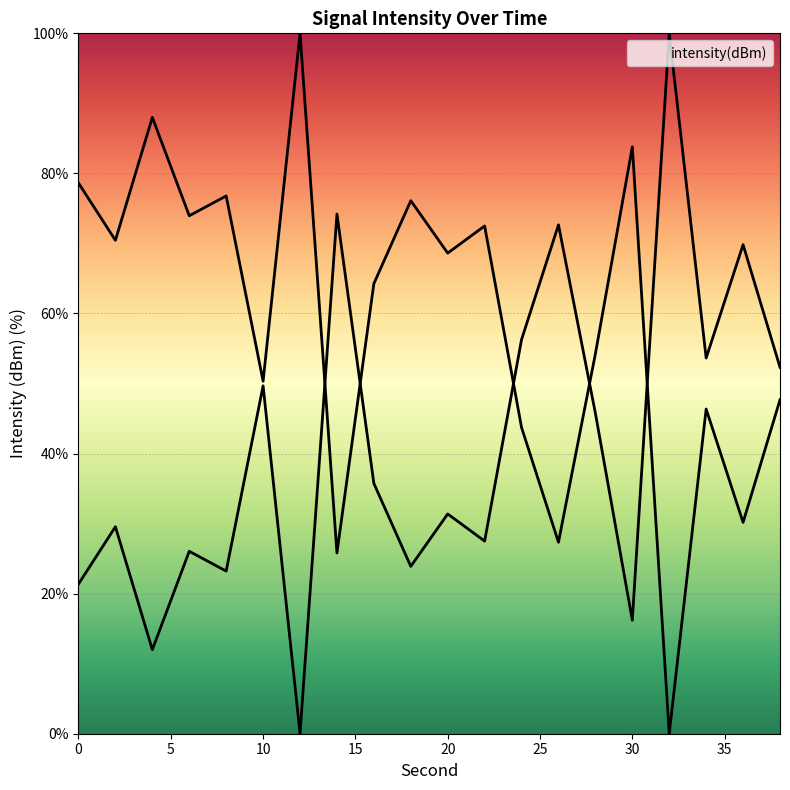

What is the sum of all values?

1178.7